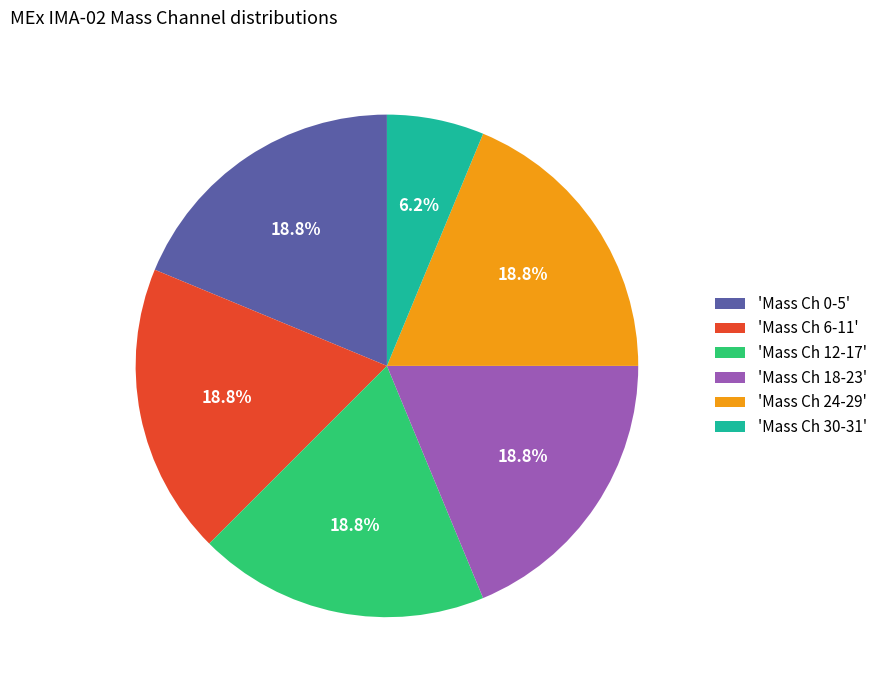

Is there any slice that represents more than half of the pie?

No